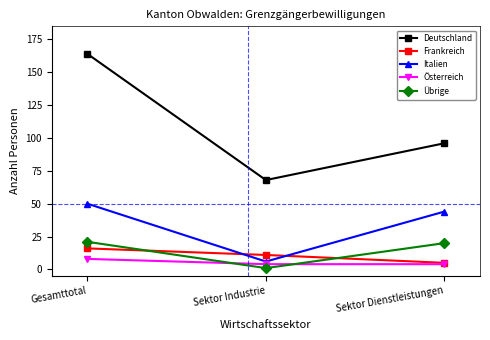

Which label corresponds to the largest value in the chart?

Gesamttotal